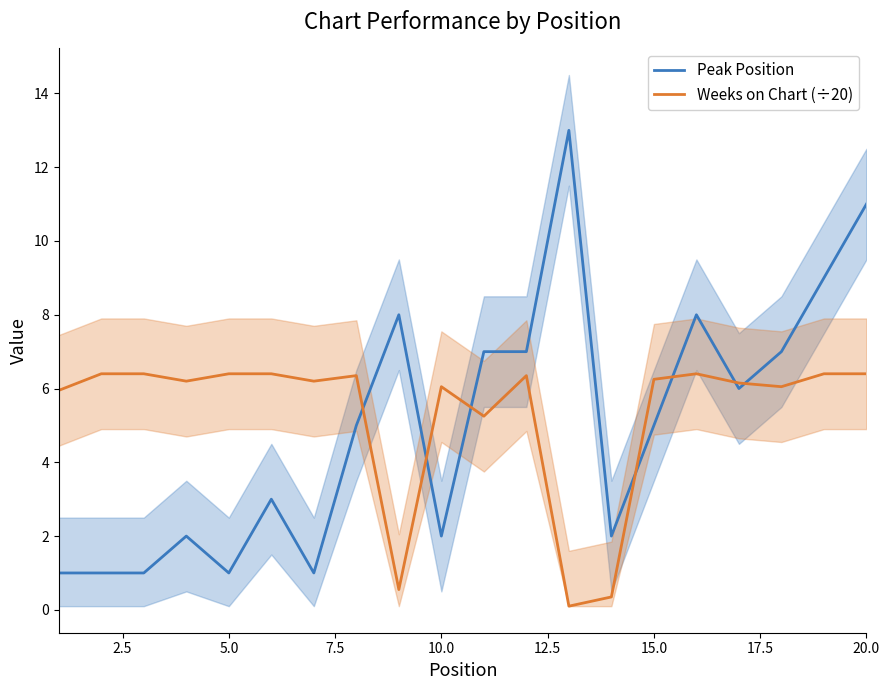

How many interior local valleys does the Peak Position series have?

5